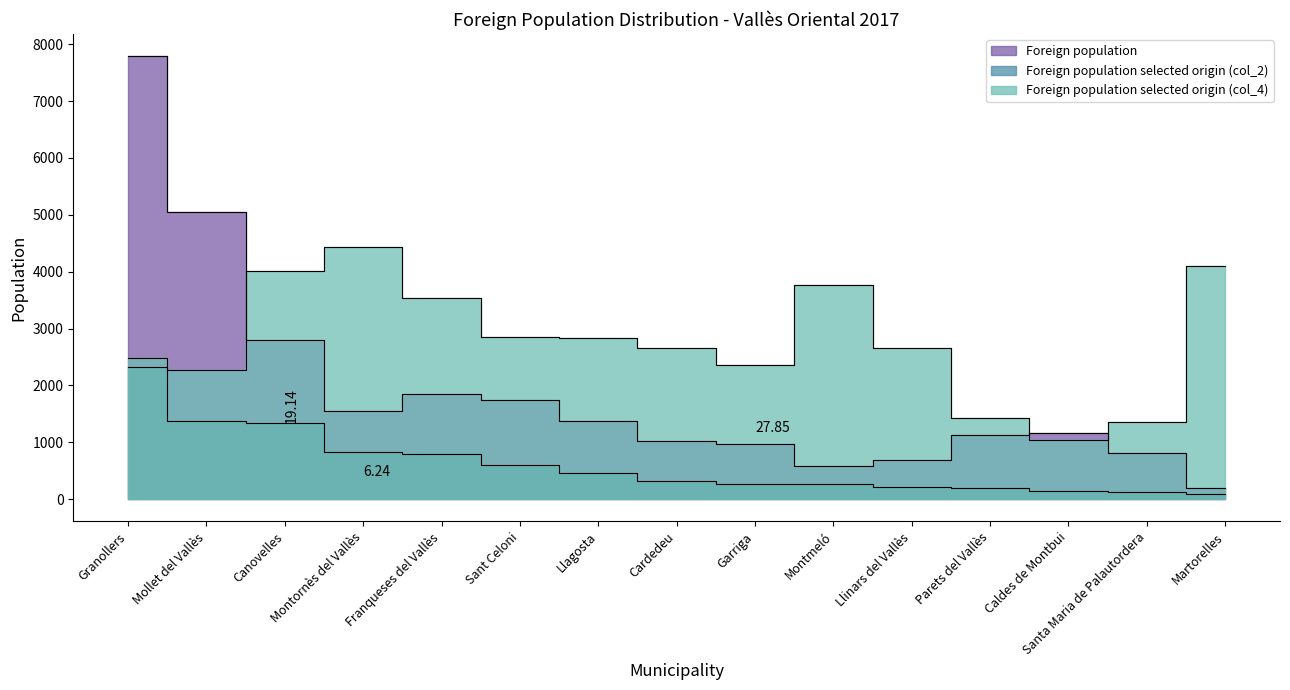

What is the difference between the maximum and minimum values in the Foreign population selected origin (col_2) series?

2225